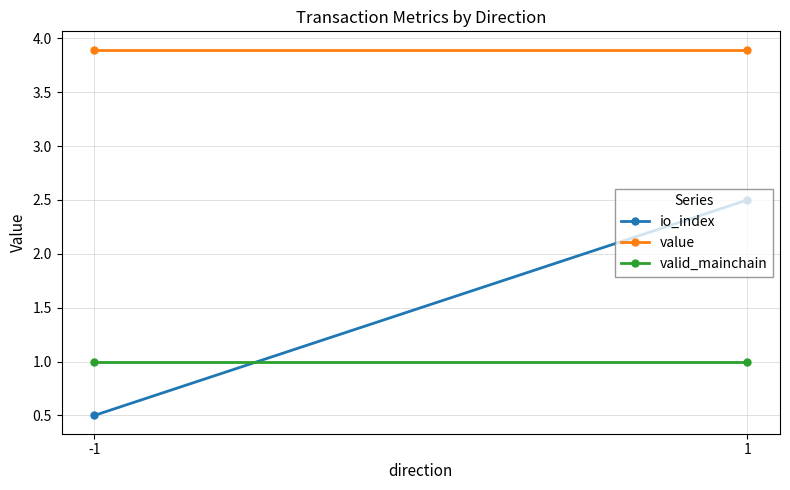

What are all the series names shown in the legend?

io_index, value, valid_mainchain